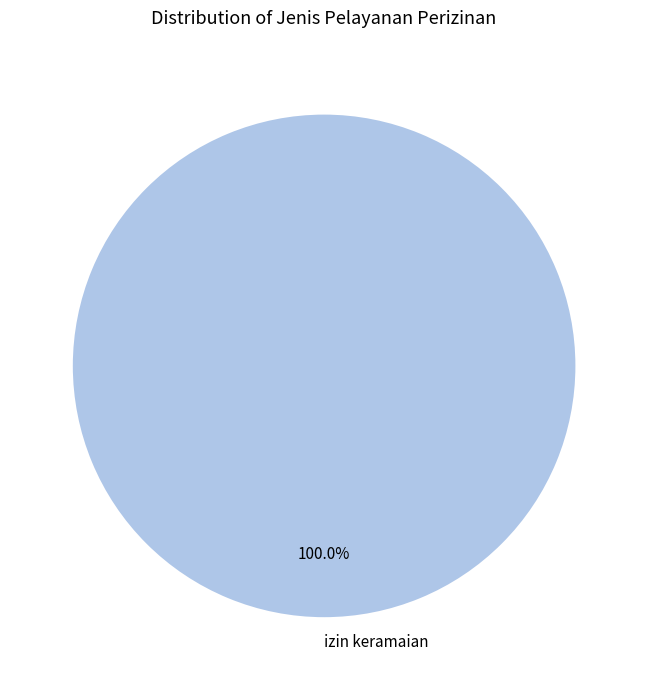

What is the majority slice?

izin keramaian